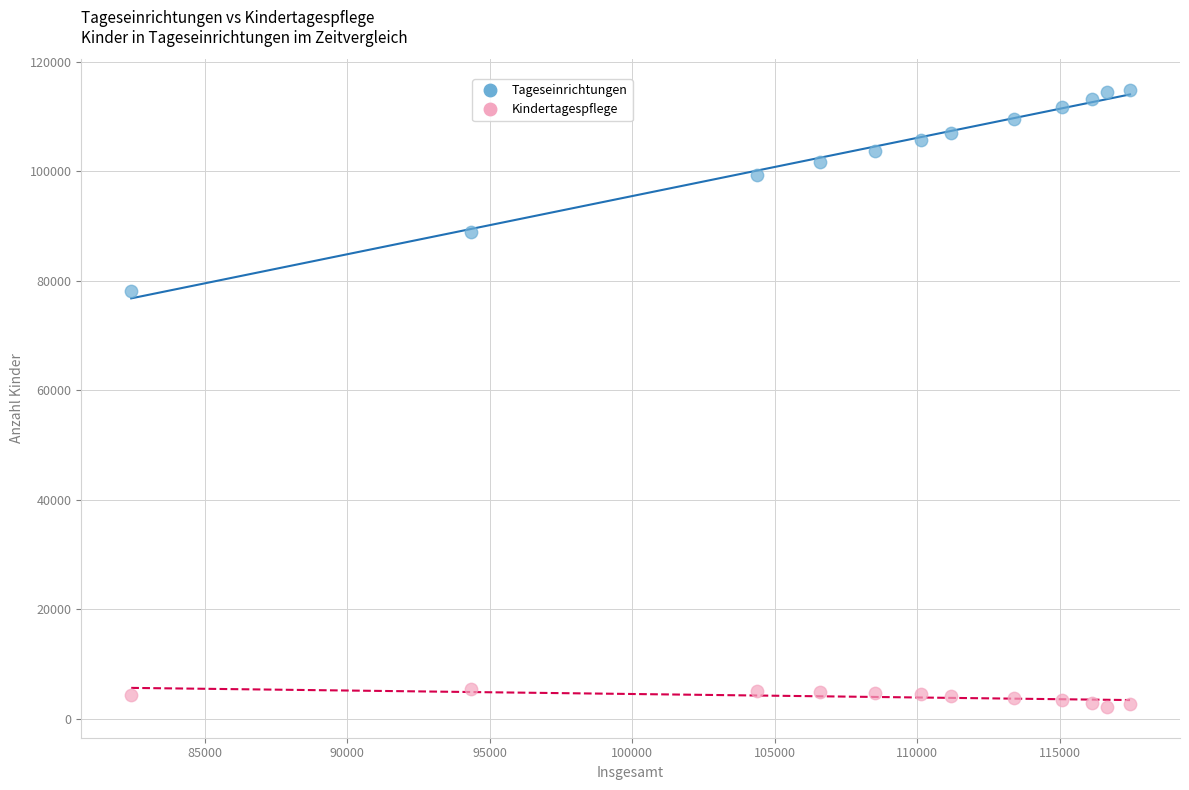

Which series has the widest spread of Y values?

Tageseinrichtungen